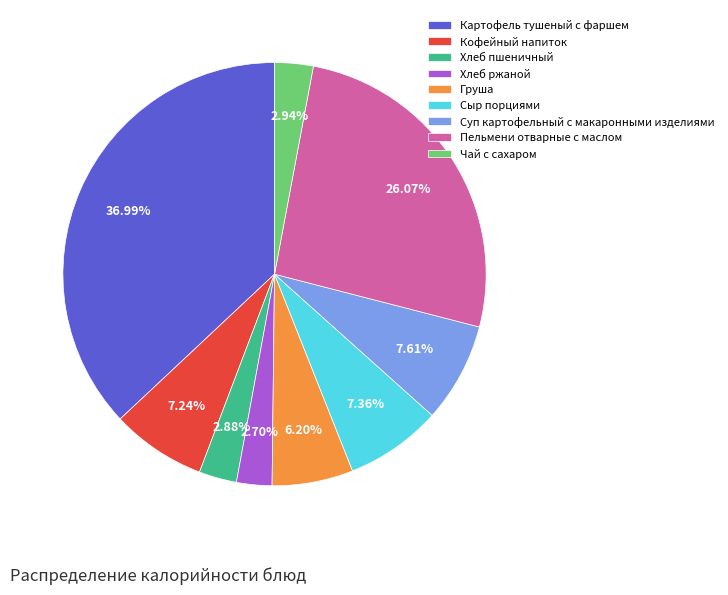

Do Кофейный напиток and Груша together represent more than half of the pie?

No